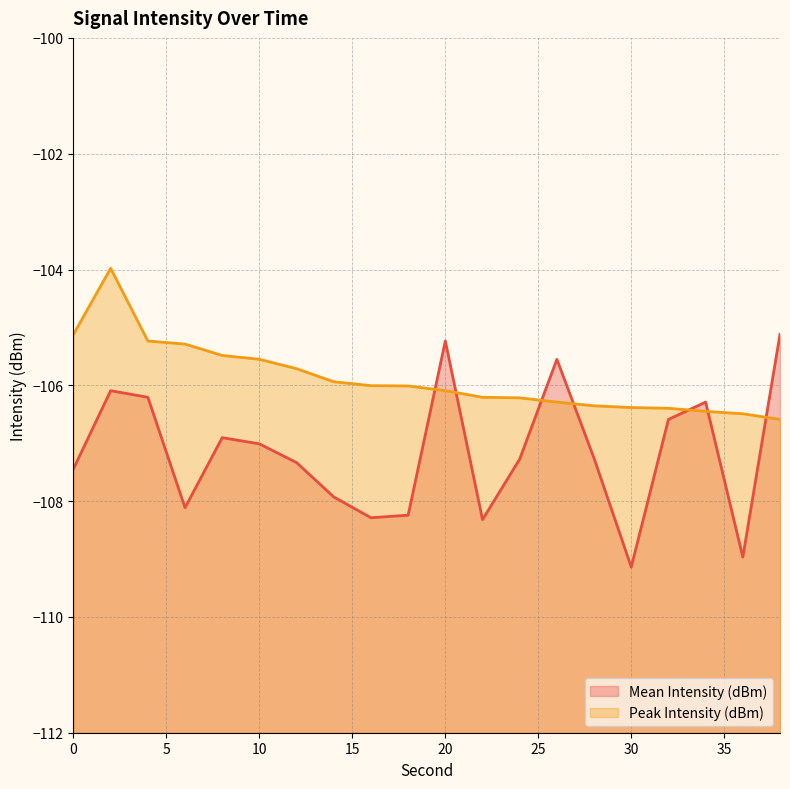

Which series has the largest total across all categories?

Peak Intensity (dBm)